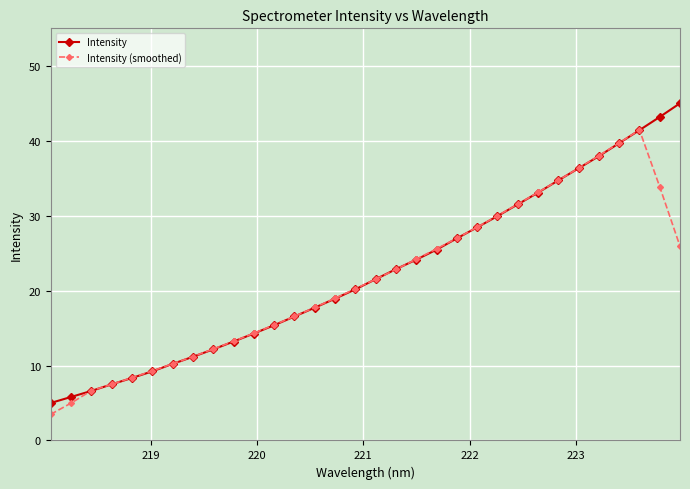

What is the value of the Intensity (smoothed) point at the 28th from the left?

38.0